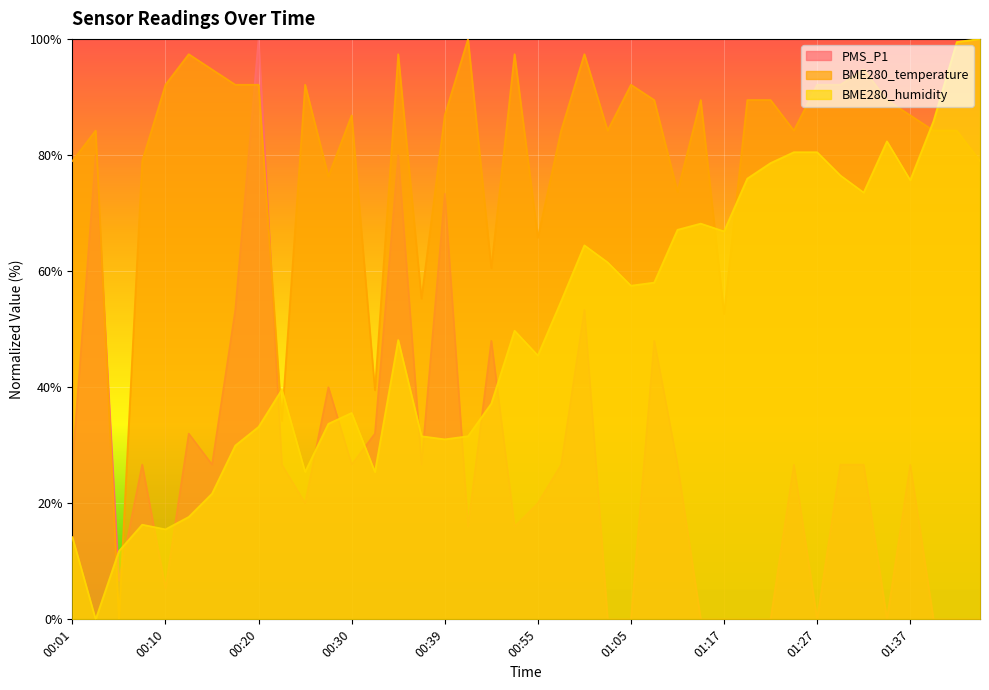

At which label is PMS_P1 closest to 50?

00:50